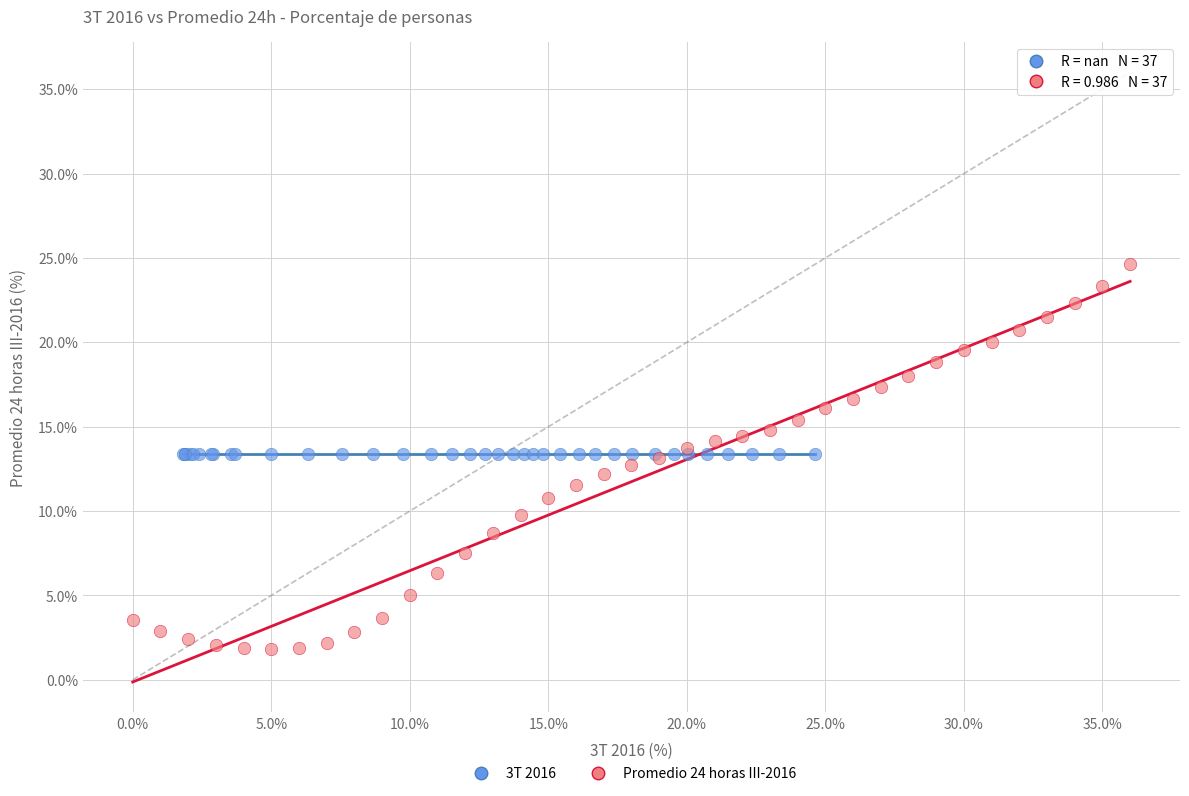

Which series contains the lowest Y value?

Promedio 24 horas III-2016